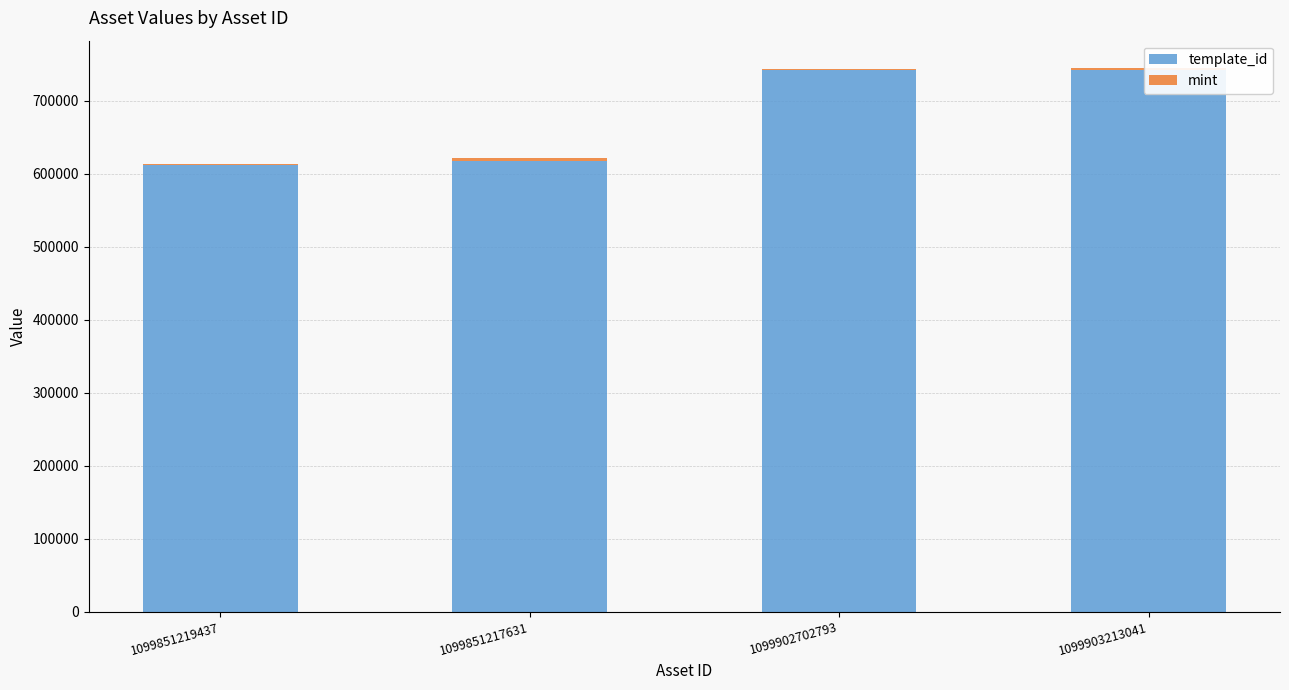

What position from the right is 1099851217631?

3